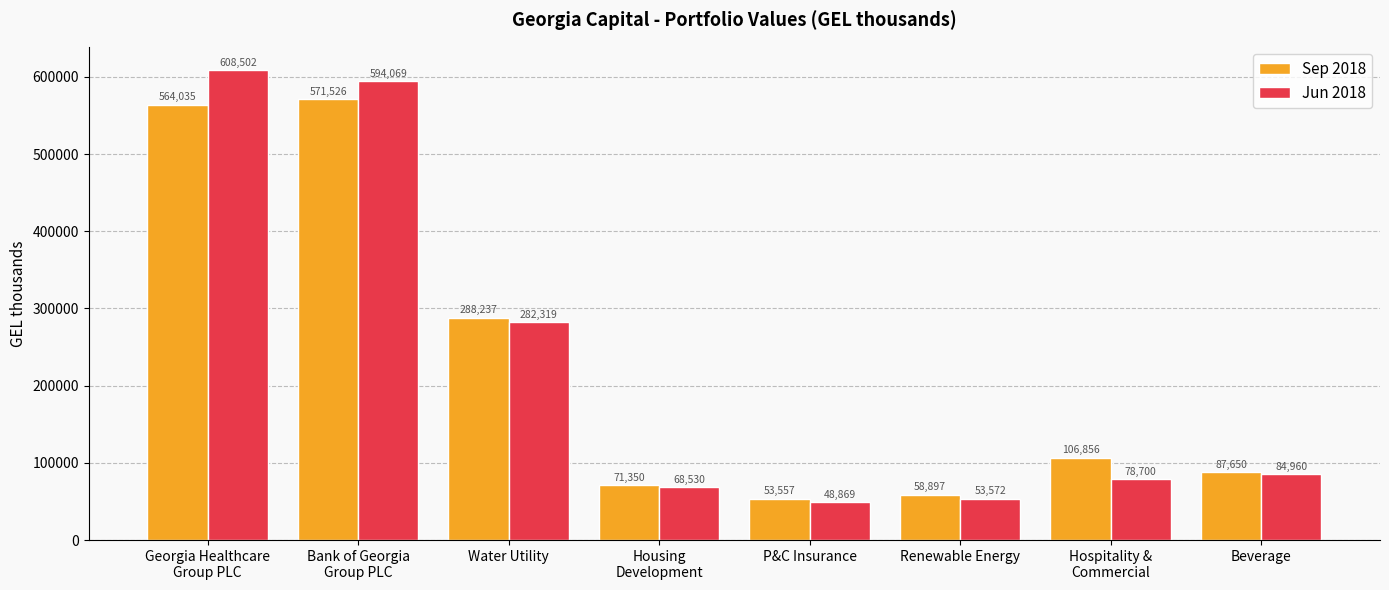

Reading right to left, list all the values displayed in this chart.

Sep 2018: 87650	106856	58897	53557	71350	288237	571526	564035
Jun 2018: 84960	78700	53572	48869	68530	282319	594069	608502